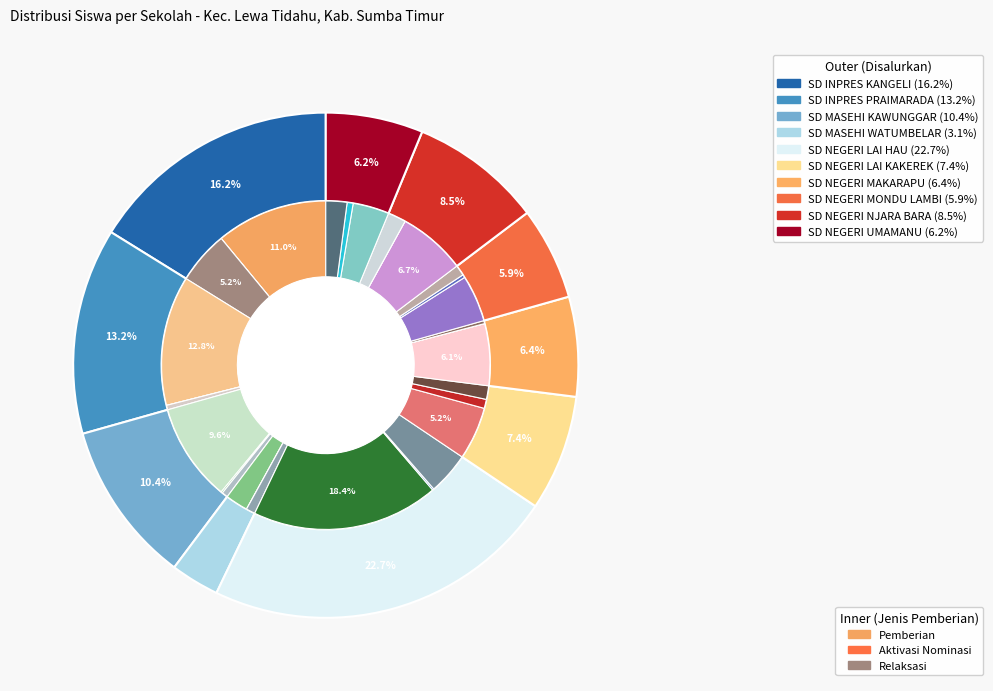

To the nearest percent, what portion does SD INPRES KANGELI represent?

16%